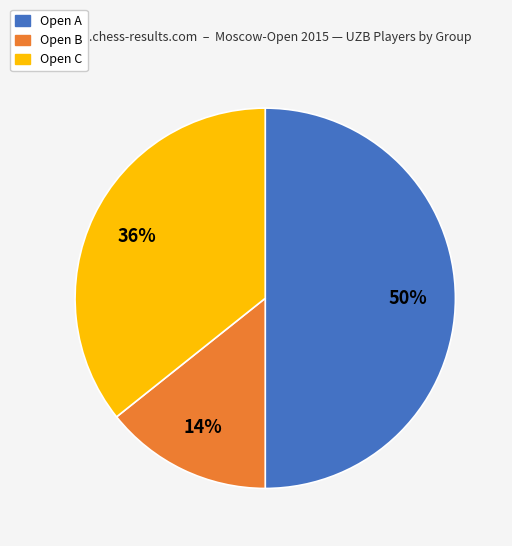

Rank the categories by value from lowest to highest.

Open B, Open C, Open A